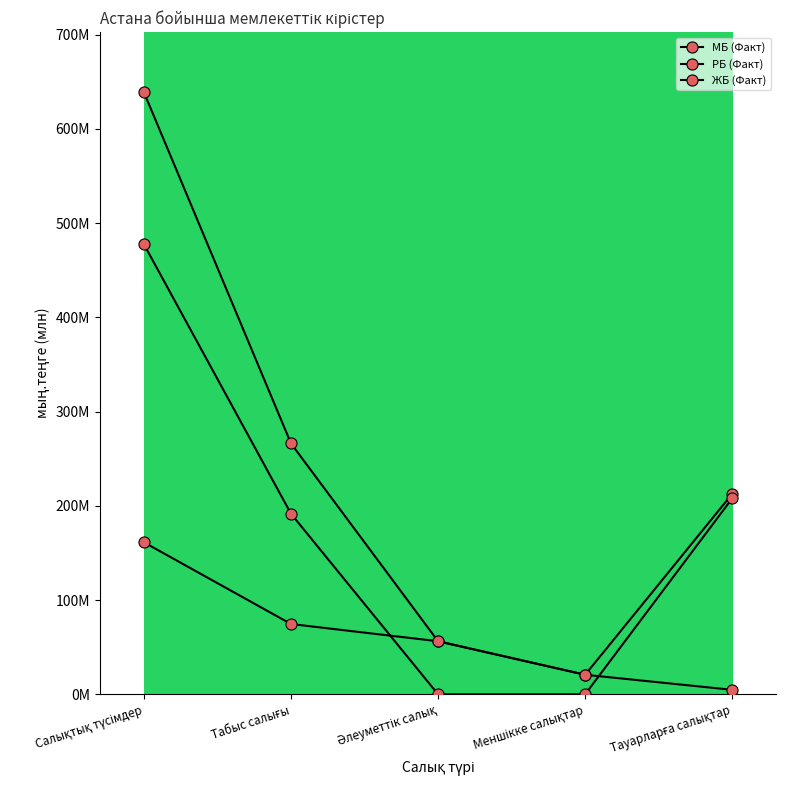

Which series ends up on top after the final intersection of ЖБ (Факт) and РБ (Факт)?

РБ (Факт)